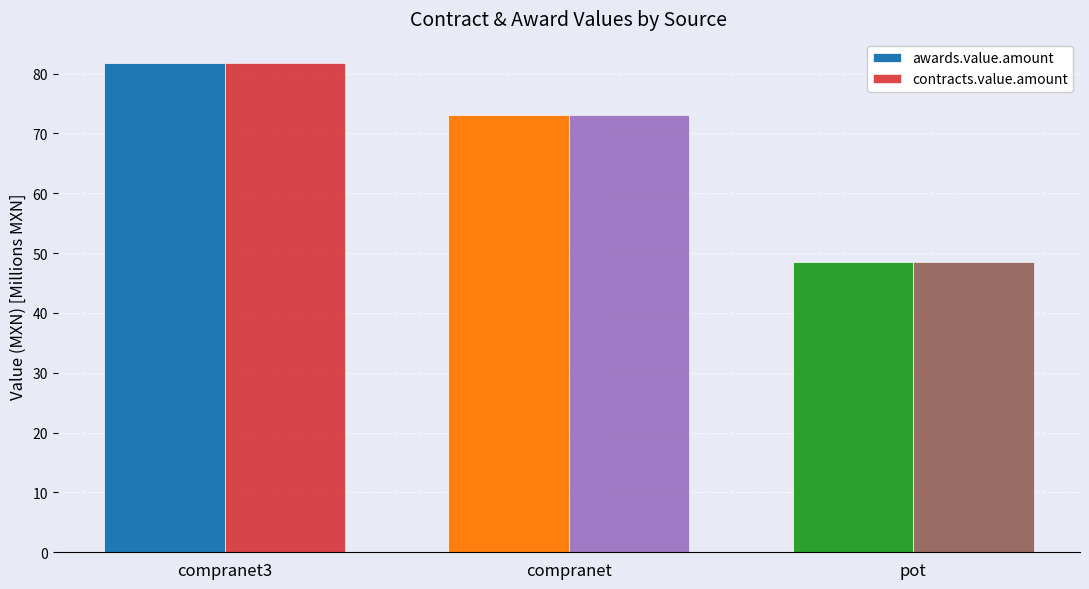

What is the difference between the second highest and minimum values in the contracts.value.amount series?

24.7